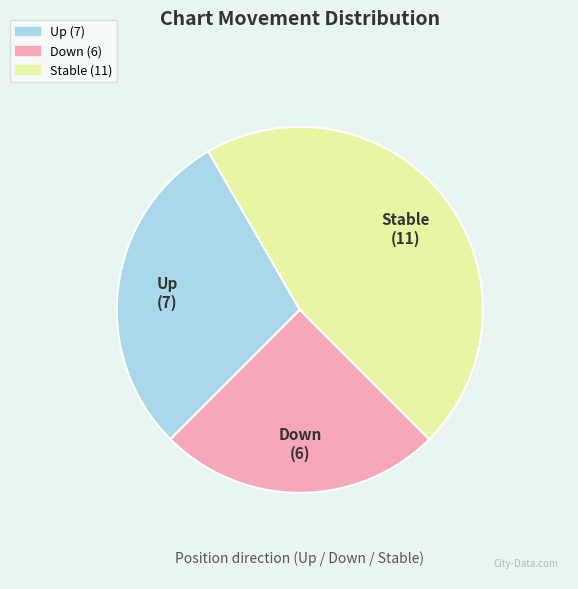

Count the number of slices in the pie.

3